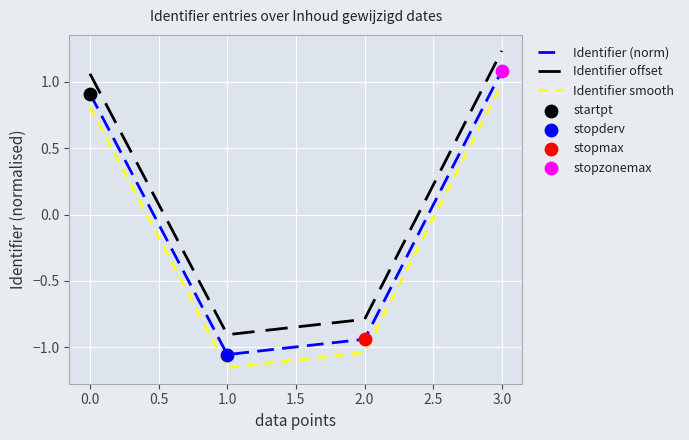

Is the value of Identifier (norm) at 0.0 greater than the value of Identifier offset at 1.0?

Yes